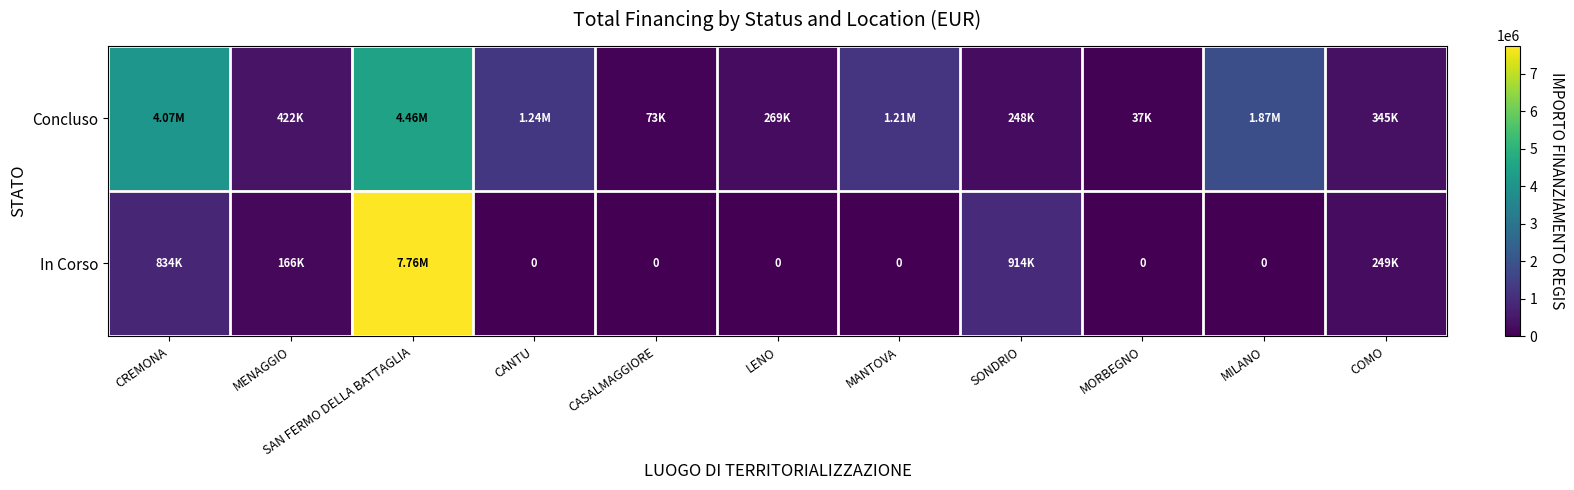

What is the average value of the Concluso series?

1294076.8